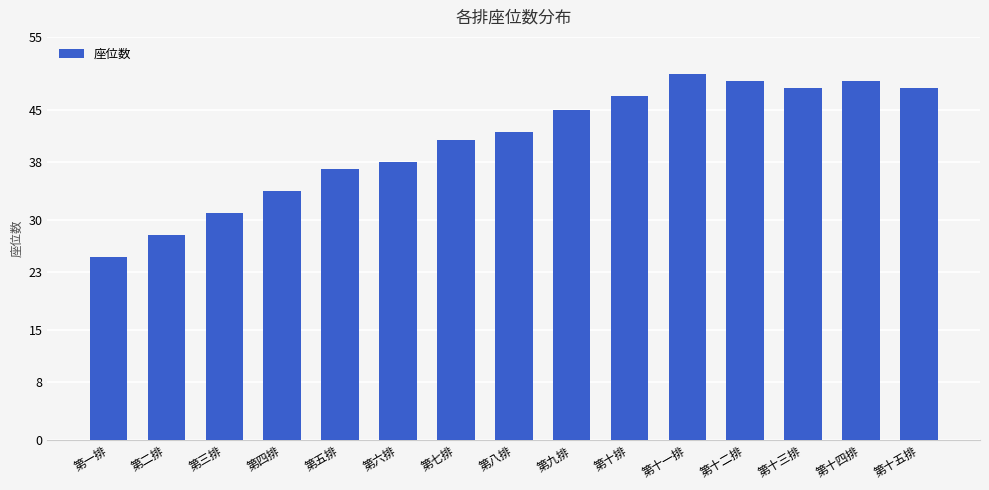

What is the sum of all values?

612